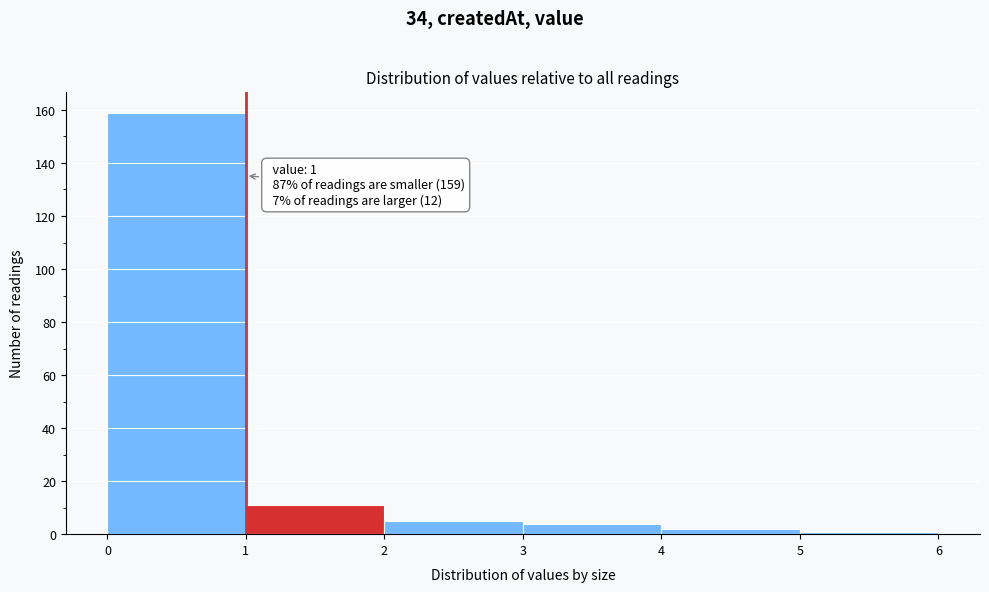

Over which range of the x-axis is the bar tallest?

0 to 1